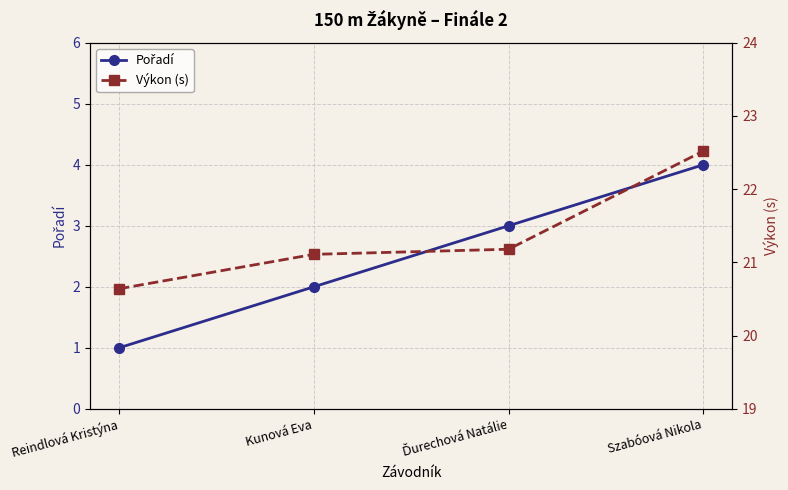

Read the Pořadí value at Kunová Eva.

2.0